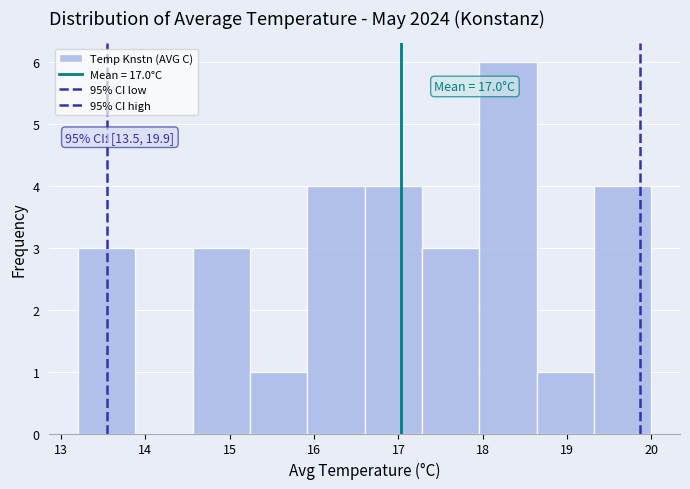

Over which range of the x-axis is the bar tallest?

17.96 to 18.64